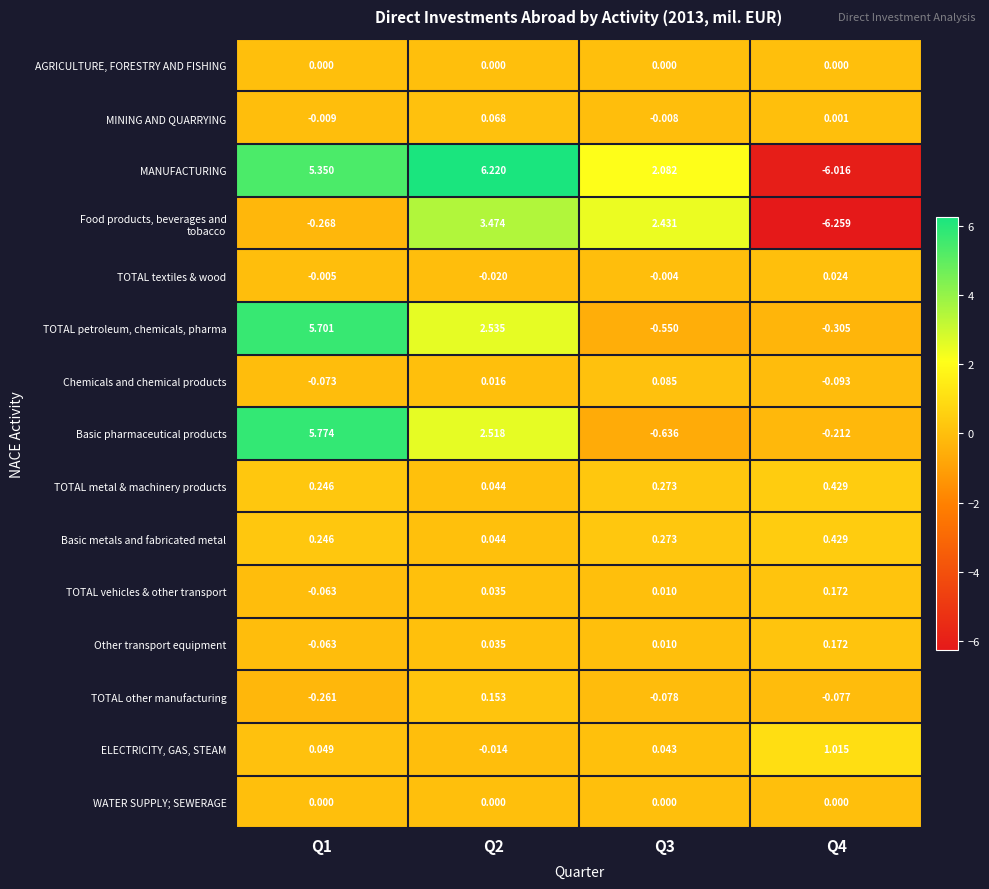

How many values in the TOTAL textiles & wood series exceed 0?

1